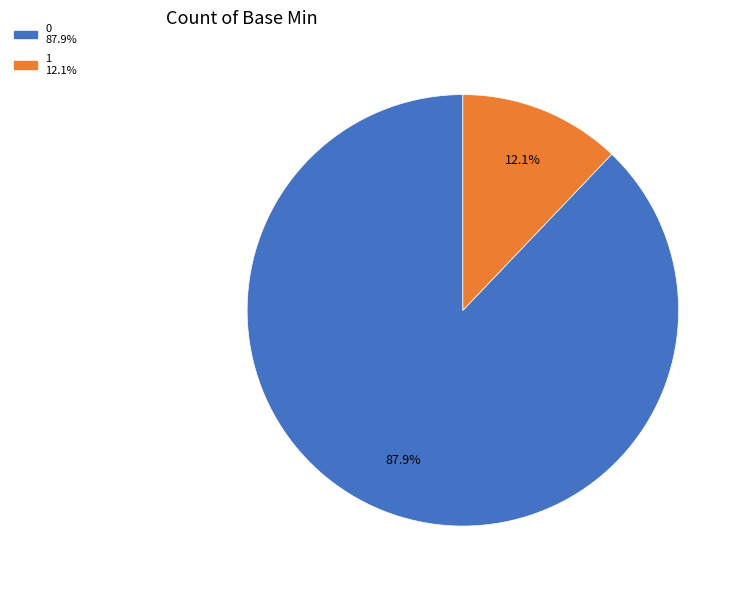

Is there a majority slice in this chart?

Yes